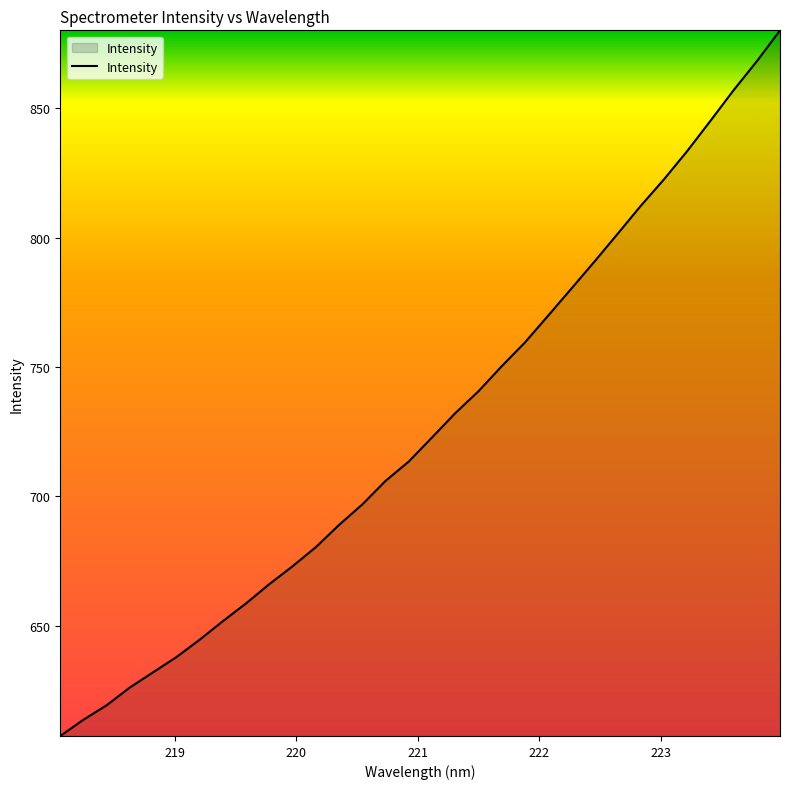

Reading left to right, extract all data points from this chart.

607.3	613.6	619.2	626.1	632.0	637.8	644.6	651.8	658.6	666.1	673.0	680.4	689.0	696.9	706.0	713.5	722.8	732.1	740.6	750.3	759.5	769.8	780.3	790.8	801.5	812.4	822.6	833.5	845.2	857.1	868.3	880.2